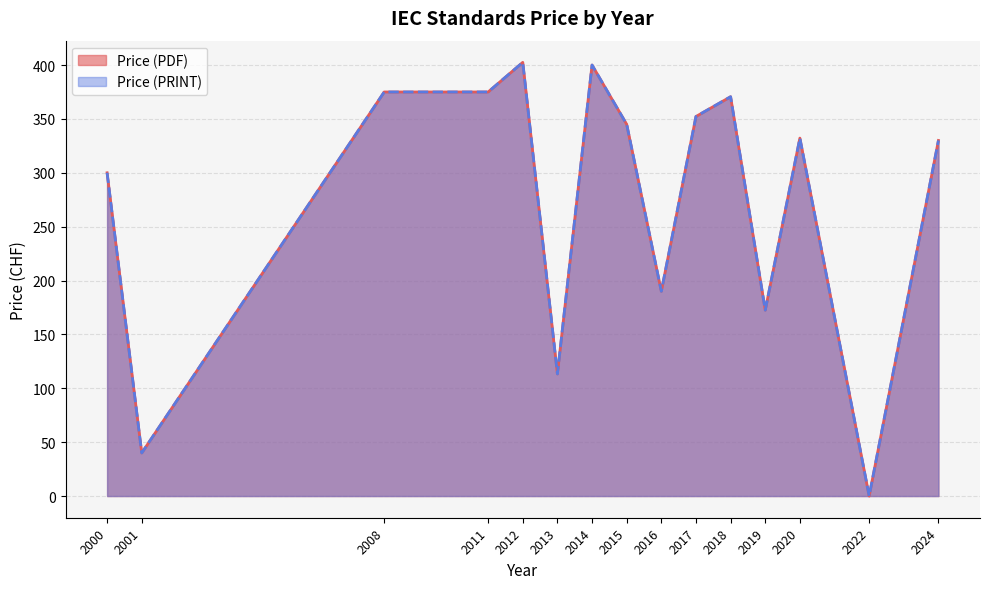

Is the value of Price (PRINT) at 2 greater than the value of Price (PDF) at 17?

No